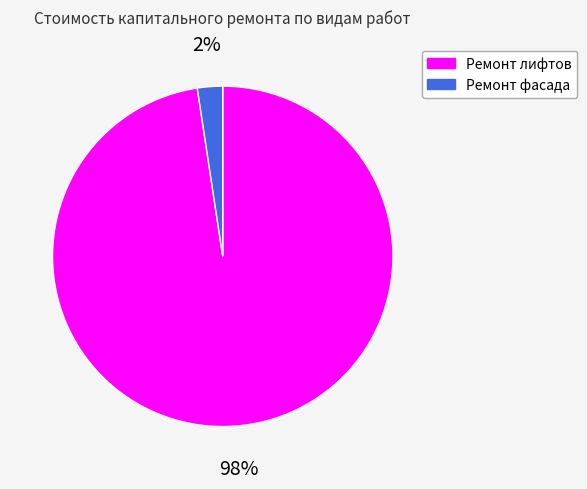

Which has a higher value, Ремонт фасада or Ремонт лифтов?

Ремонт лифтов